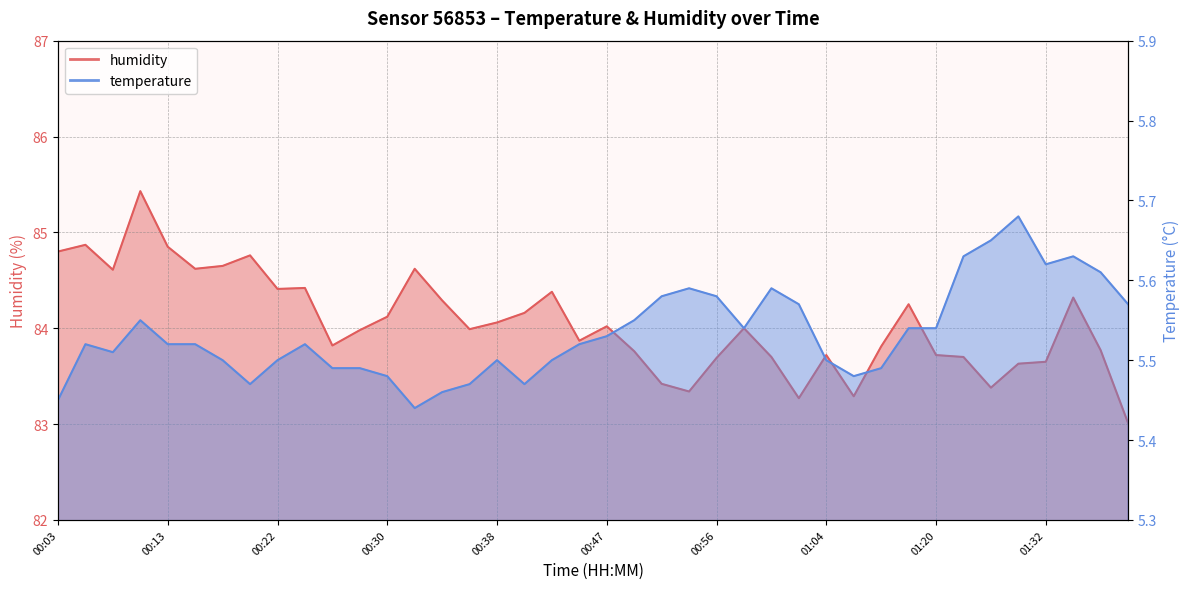

What is the difference between the temperature values at 01:04 and 01:39?

0.1